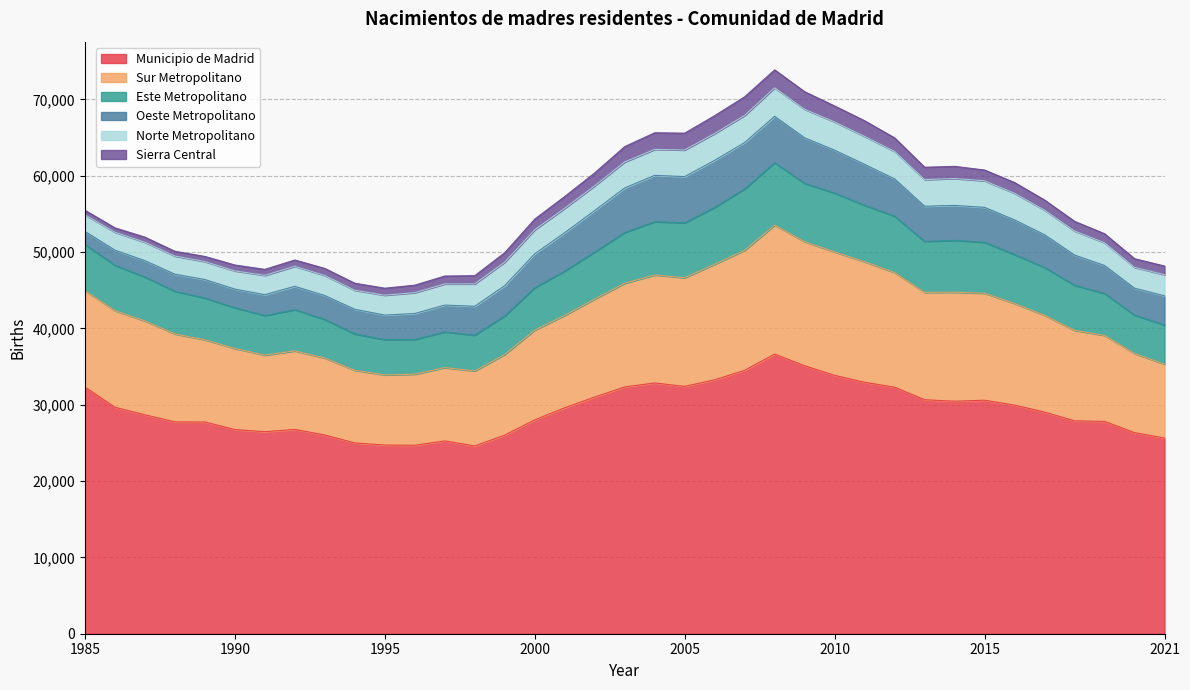

Which category has the highest value in the Municipio de Madrid series?

2008